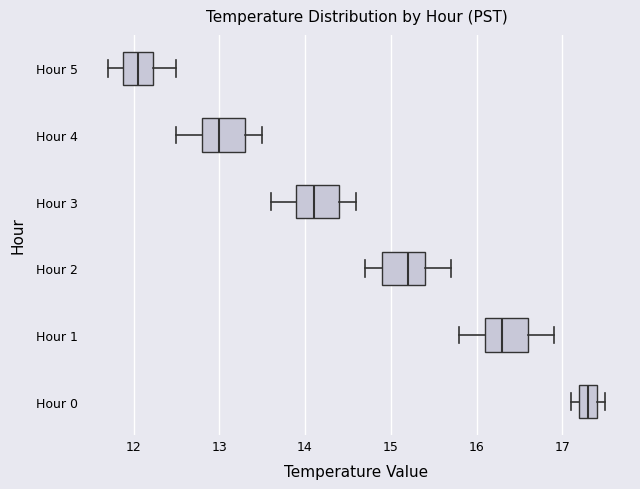

Reading bottom to top, transcribe this box plot: for each box, give where its median line is, the range the box spans, and where its two whiskers end, as read against the x-axis. The values are not printed on the chart, so give them approximately, as read against the axis.

Hour 0: median 17.3, box 17.2 to 17.4, whiskers 17.1 to 17.5
Hour 1: median 16.3, box 16.1 to 16.6, whiskers 15.8 to 16.9
Hour 2: median 15.2, box 14.9 to 15.4, whiskers 14.7 to 15.7
Hour 3: median 14.1, box 13.9 to 14.4, whiskers 13.6 to 14.6
Hour 4: median 13.0, box 12.8 to 13.3, whiskers 12.5 to 13.5
Hour 5: median 12.1, box 11.9 to 12.2, whiskers 11.7 to 12.5